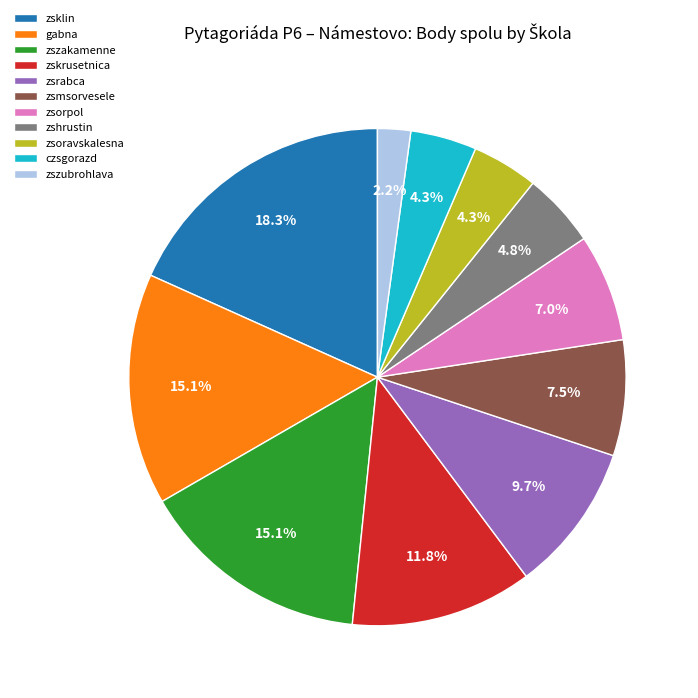

Between zsrabca and zszakamenne, which is larger?

zszakamenne